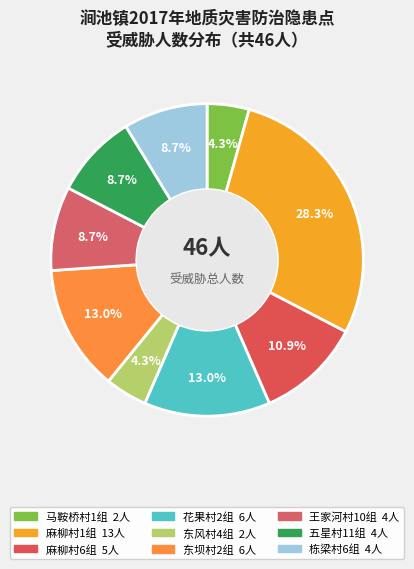

Is there a majority slice in this chart?

No